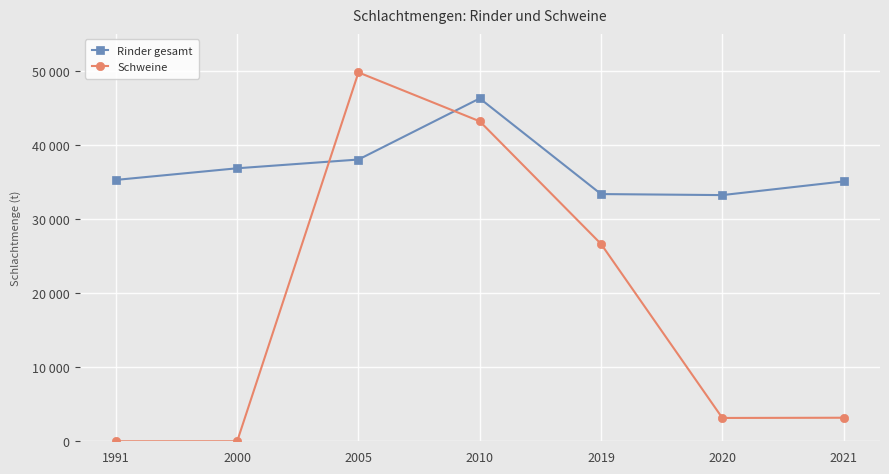

Is this an area chart (filled region under the line)?

No